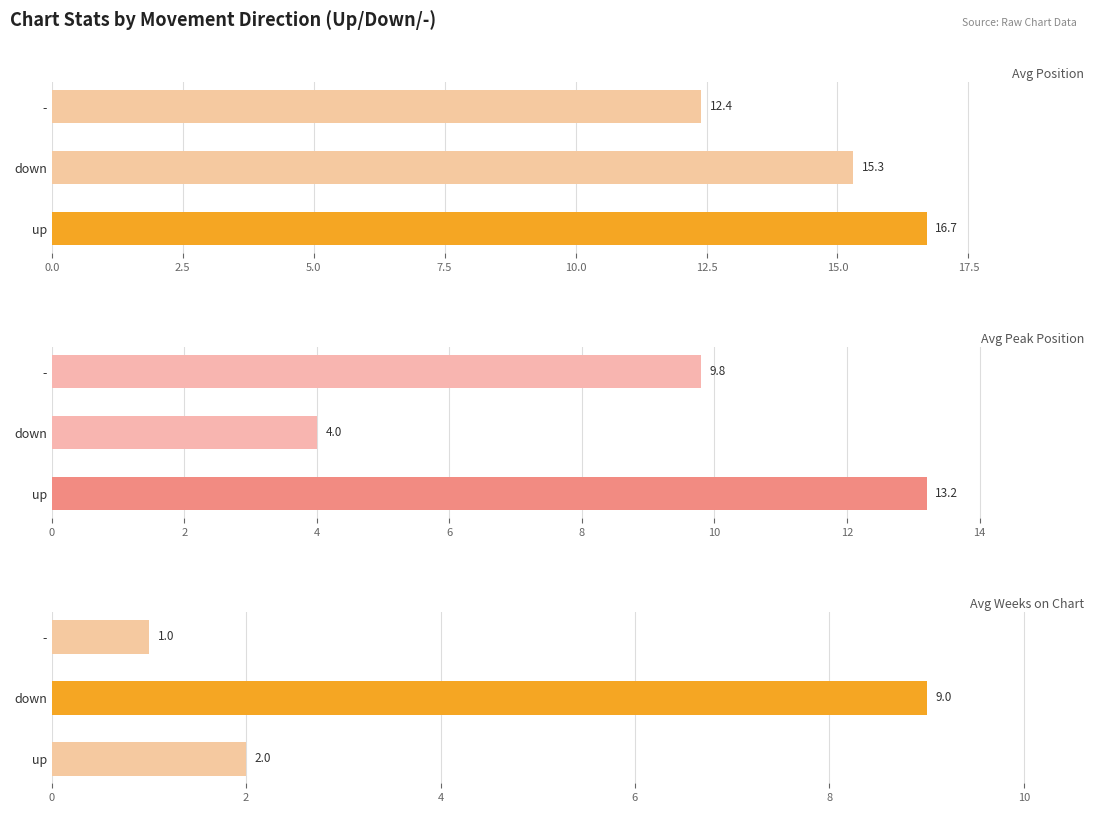

Reading right to left, list all the values displayed in this chart.

Avg Position: 12.4	15.3	16.7
Avg Peak Position: 9.8	4.0	13.2
Avg Weeks on Chart: 1.0	9.0	2.0